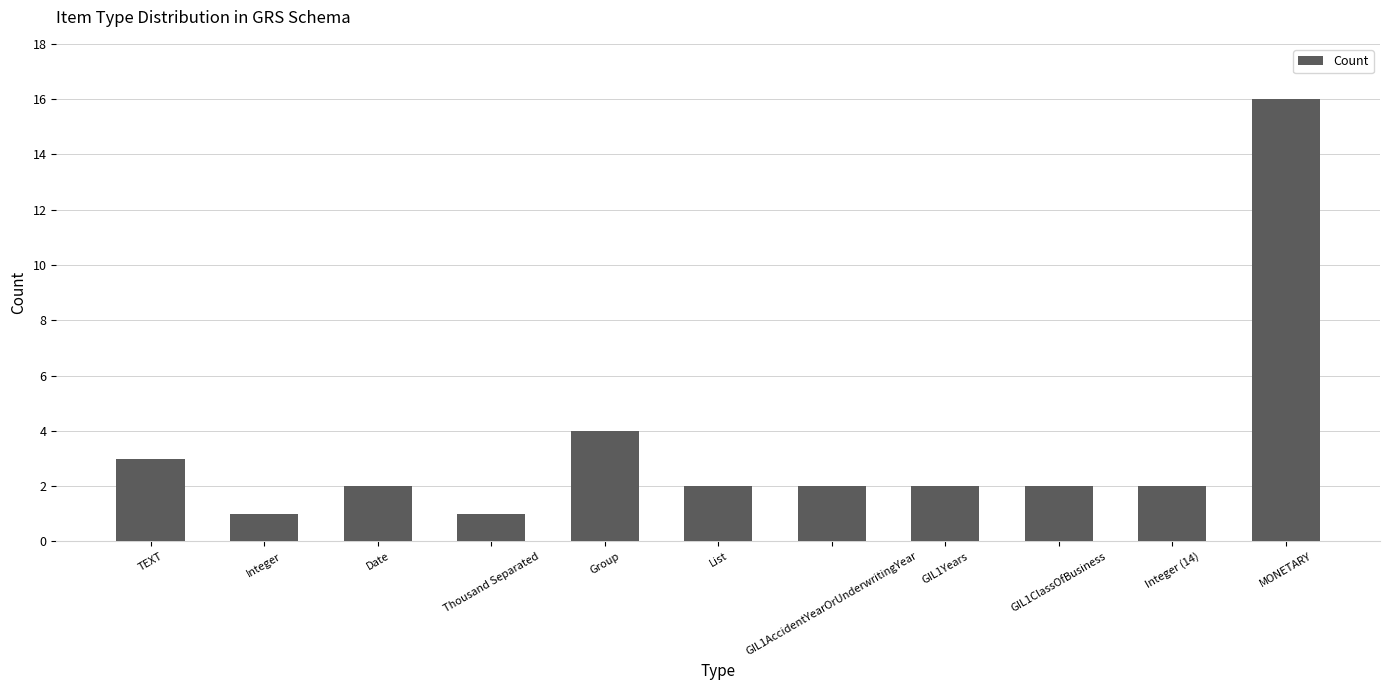

What is the label of the 5th bar from the left?

Group